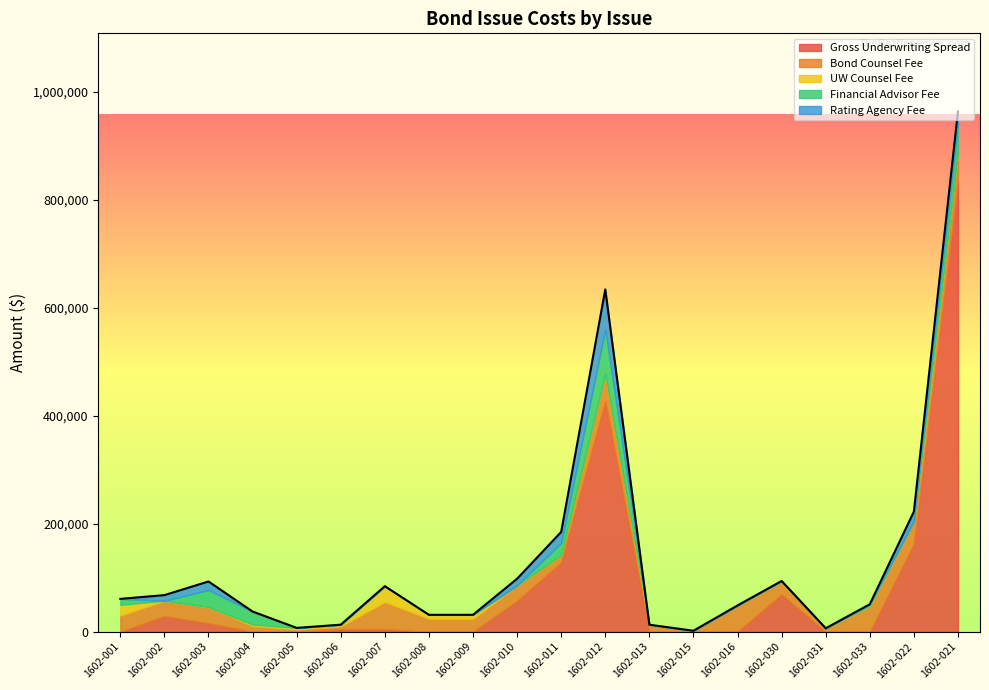

At which label does Gross Underwriting Spread reach its minimum?

1602-001